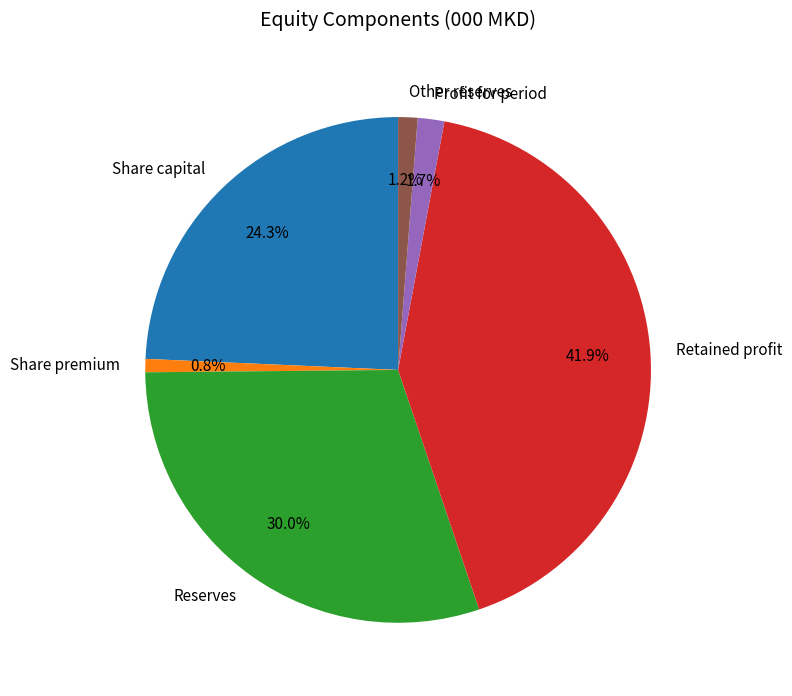

How many slices are in this pie chart?

6